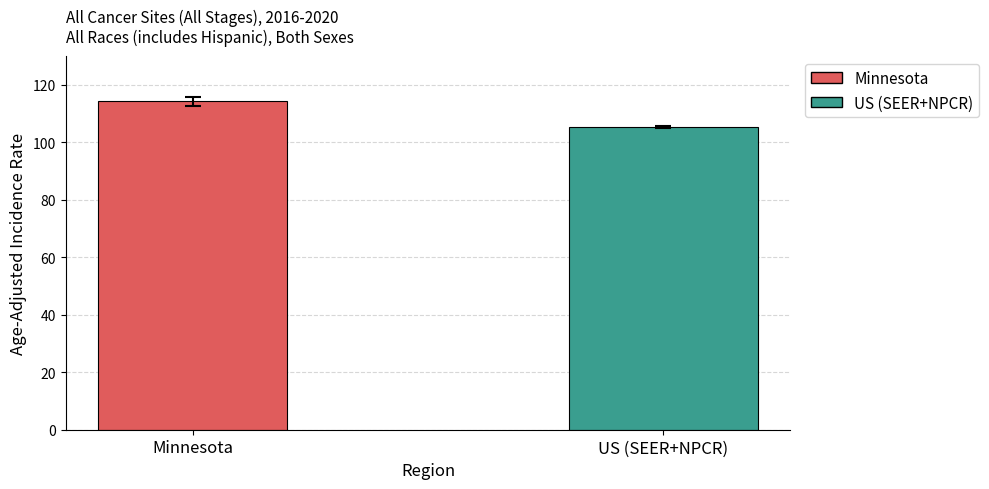

Reading left to right, what are all the values shown in this chart?

Minnesota=114.2	US (SEER+NPCR)=105.2